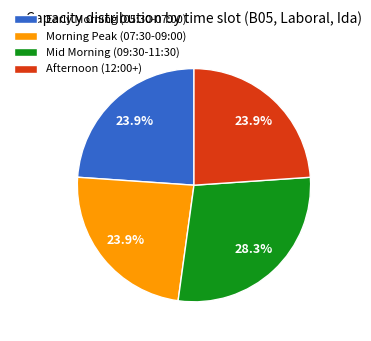

Between Early Morning (05:30-07:00) and Mid Morning (09:30-11:30), which is larger?

Mid Morning (09:30-11:30)